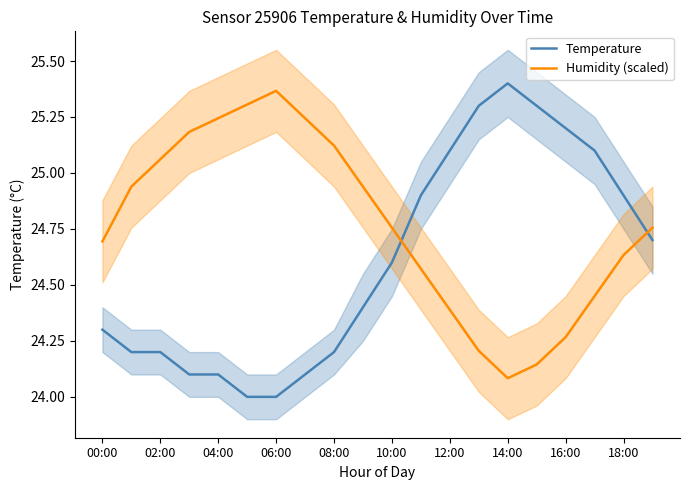

Is it true that Temperature equals 24.3 at 00:00?

True